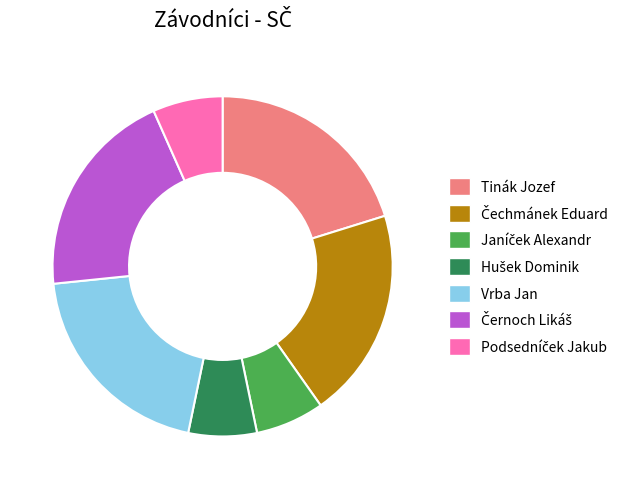

Is there any slice that represents more than half of the pie?

No